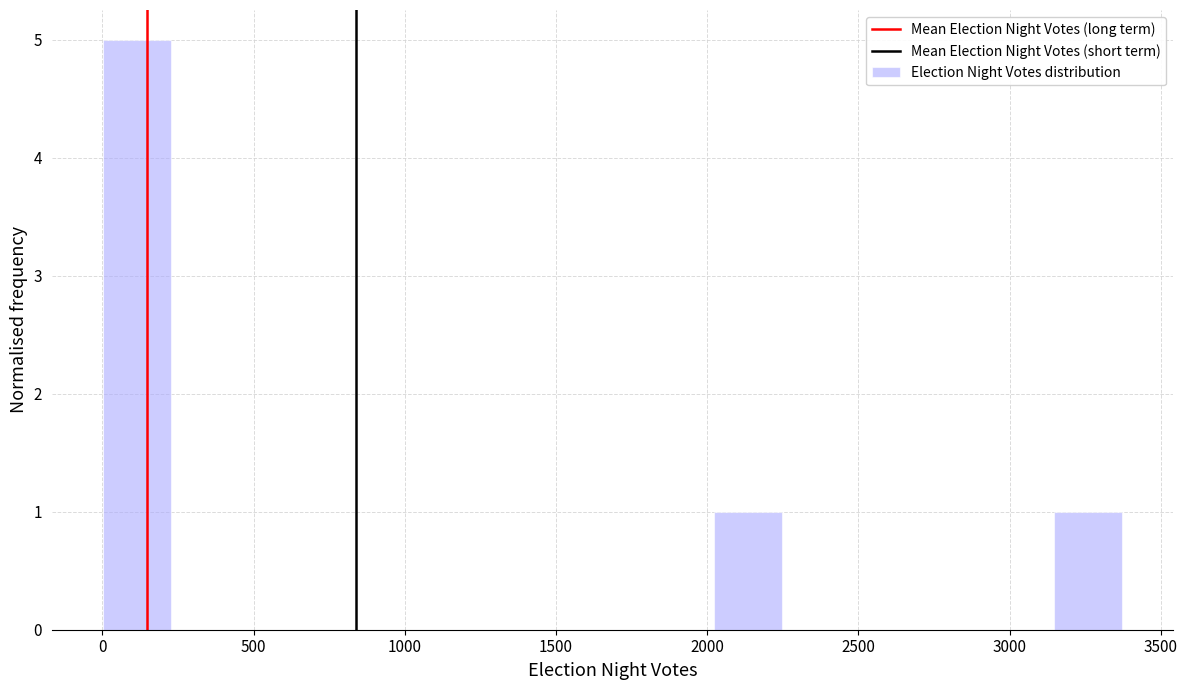

Reading left to right, transcribe this chart: for each bar, give the range it covers on the x-axis and its height. Neither the bar edges nor the heights are printed on the chart, so give them approximately, as read against the axes.

0 to 250: 5
250 to 450: 0
450 to 700: 0
700 to 900: 0
900 to 1100: 0
1100 to 1350: 0
1350 to 1550: 0
1550 to 1800: 0
1800 to 2000: 0
2000 to 2250: 1
2250 to 2450: 0
2450 to 2700: 0
2700 to 2900: 0
2900 to 3150: 0
3150 to 3350: 1